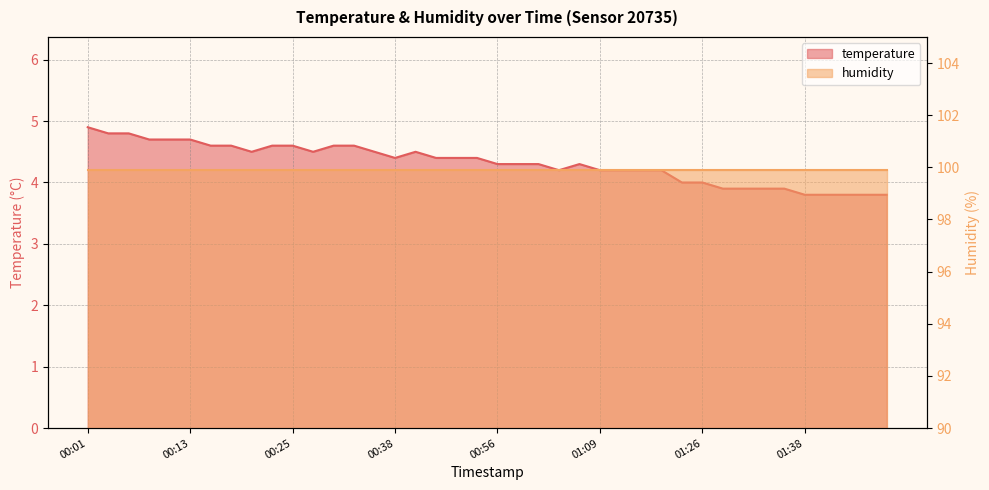

Which has a higher value, 00:25 or 01:09?

00:25